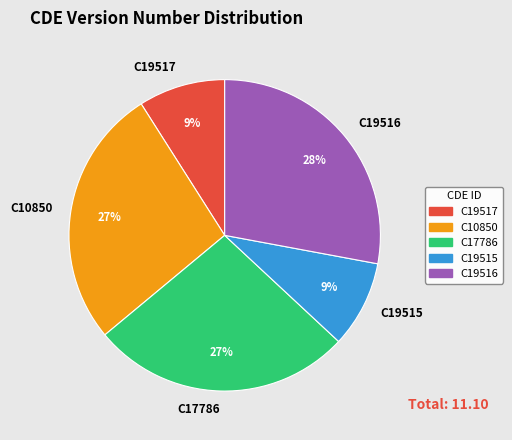

Is the sum of C17786 and C19517 greater than half?

No